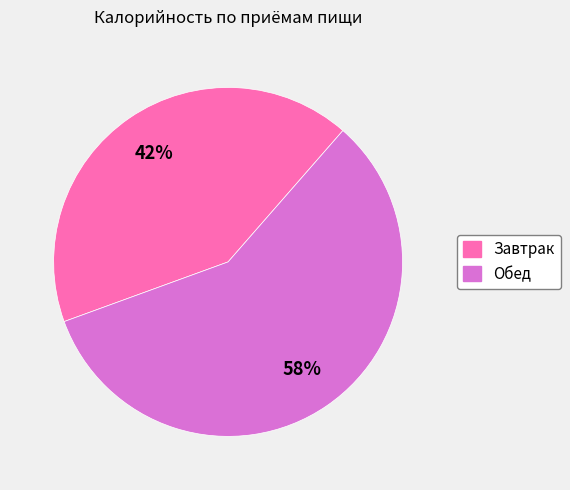

Is it true that Завтрак is 31% of the pie?

False